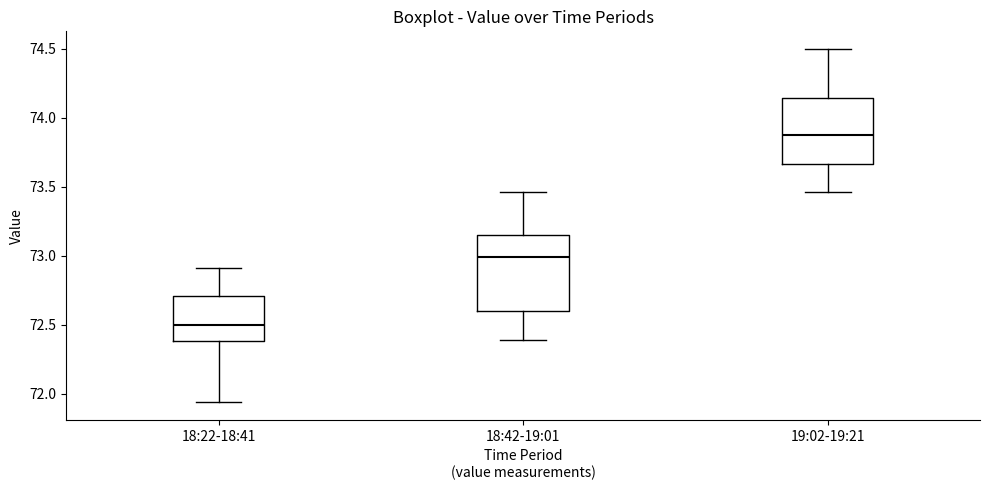

Where is the upper edge of the box for 18:22-18:41 on the y-axis? The values are not printed on the chart, so give them approximately, as read against the axis.

72.70